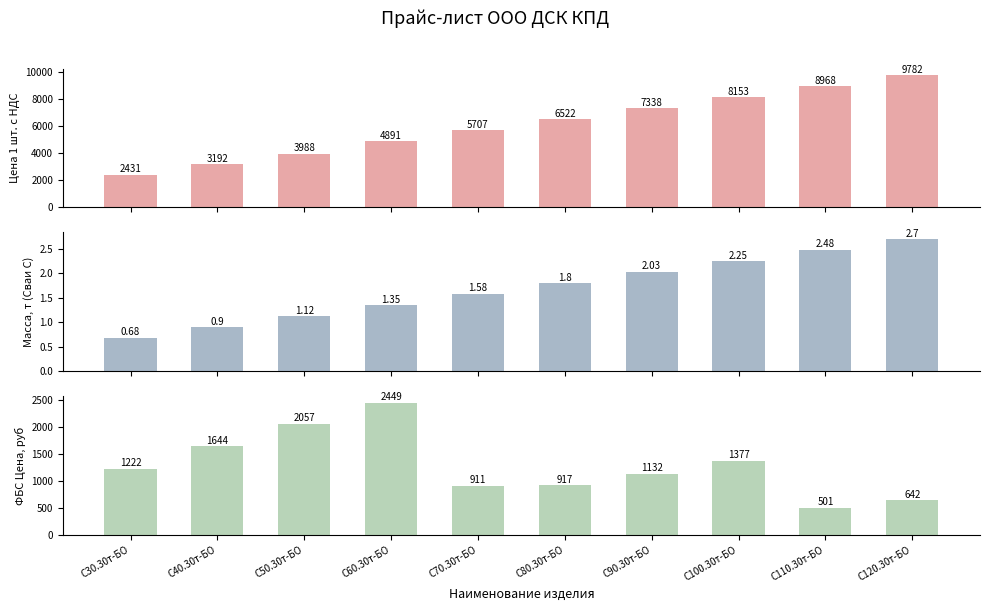

Rank the categories by Масса, т (Сваи С) value from highest to lowest.

С120.30т-БО, С110.30т-БО, С100.30т-БО, С90.30т-БО, С80.30т-БО, С70.30т-БО, С60.30т-БО, С50.30т-БО, С40.30т-БО, С30.30т-БО